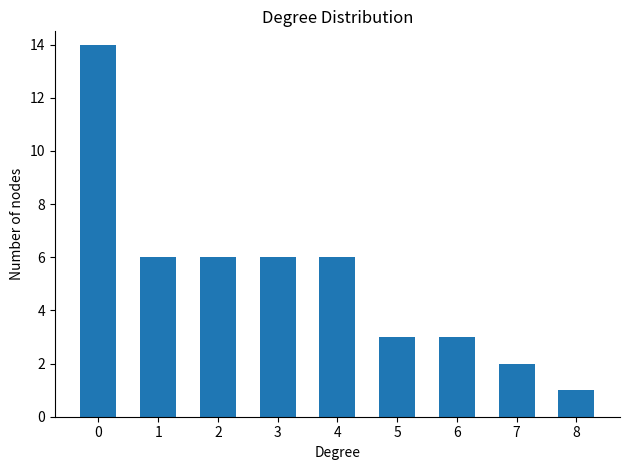

Reading left to right, what are all the values shown in this chart?

14	6	6	6	6	3	3	2	1